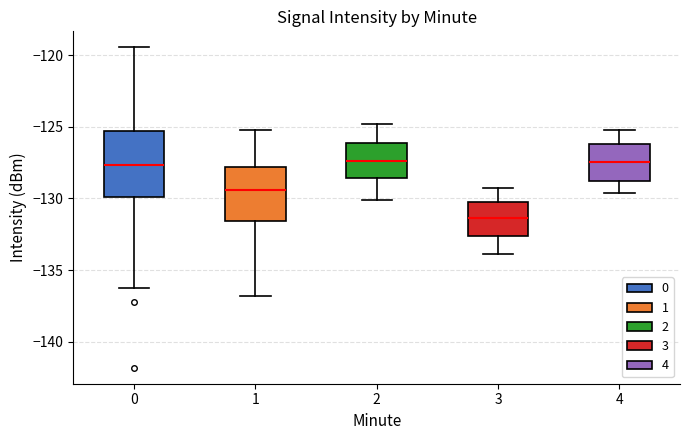

Reading left to right, read every box against the y-axis: the position of its median line, the range the box covers, and the ends of its whiskers. The values are not printed on the chart, so give them approximately, as read against the axis.

0: median -127.5, box -130.0 to -125.5, whiskers -136.0 to -119.5
1: median -129.5, box -131.5 to -128.0, whiskers -137.0 to -125.0
2: median -127.5, box -128.5 to -126.0, whiskers -130.0 to -125.0
3: median -131.5, box -132.5 to -130.0, whiskers -134.0 to -129.5
4: median -127.5, box -129.0 to -126.0, whiskers -129.5 to -125.0